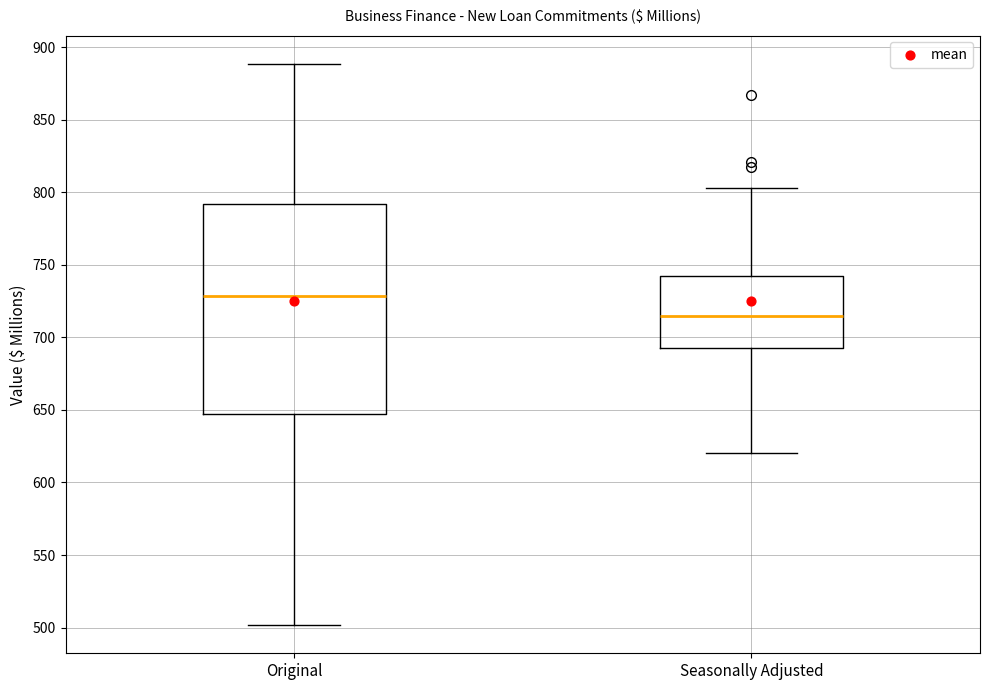

Reading left to right, read every box against the y-axis: the position of its median line, the range the box covers, and the ends of its whiskers. The values are not printed on the chart, so give them approximately, as read against the axis.

Original: median 730, box 645 to 790, whiskers 500 to 890
Seasonally Adjusted: median 715, box 690 to 740, whiskers 620 to 805